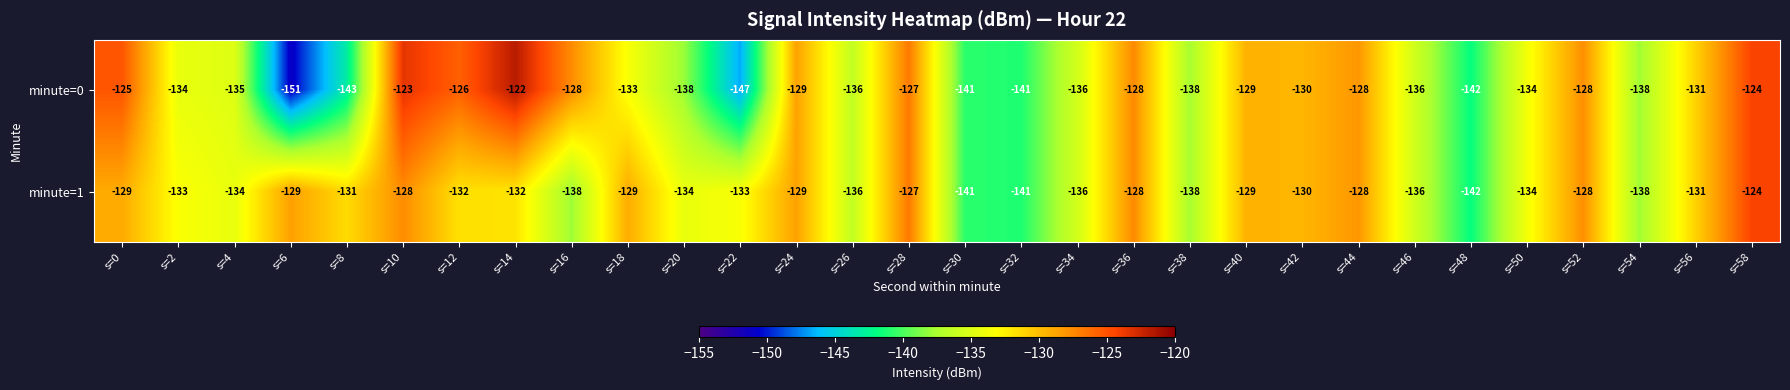

Which series has the largest range (max minus min)?

minute=0